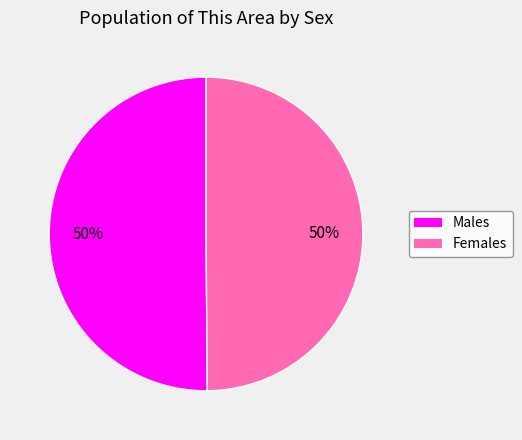

How many slices are in this pie chart?

2